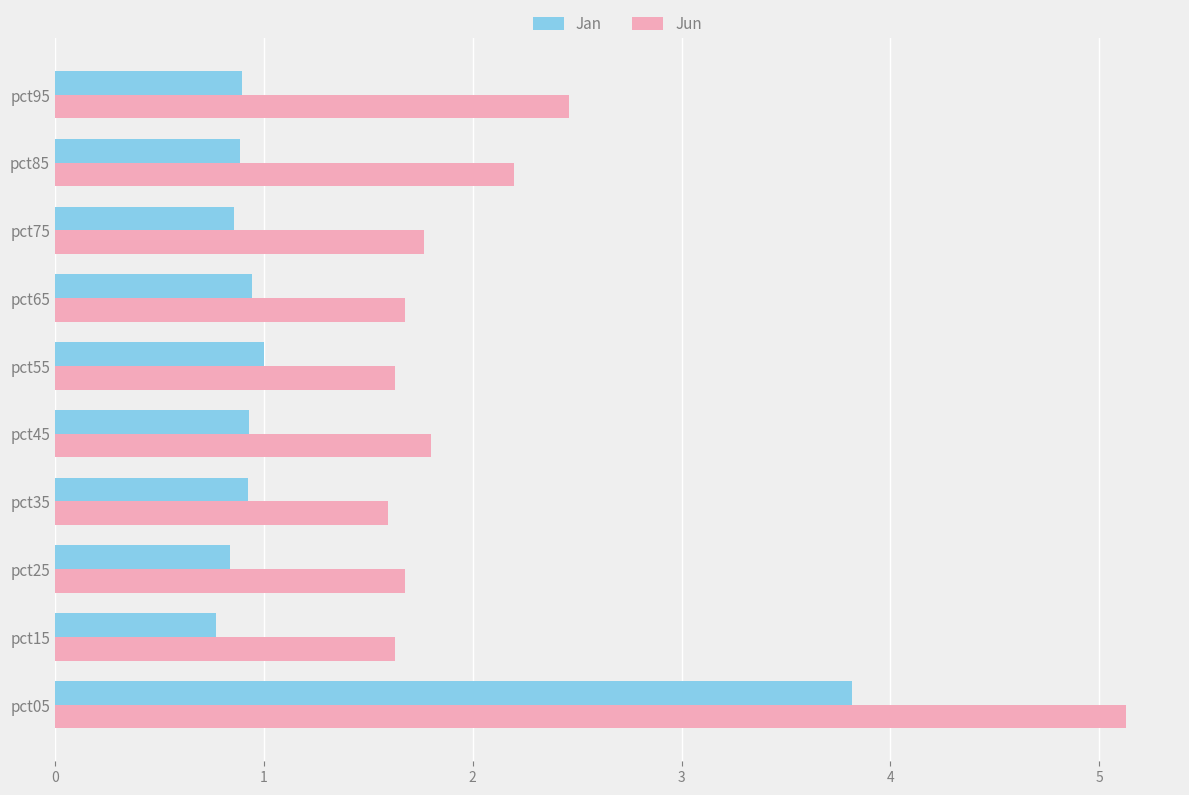

What is the difference between the second highest and minimum values in the Jan series?

0.2